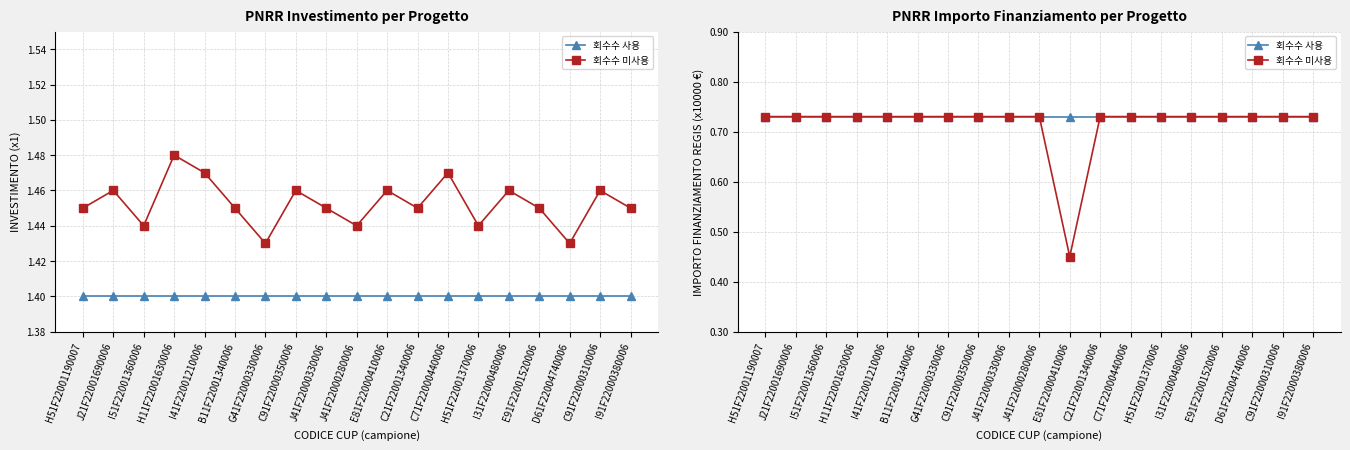

What is the lowest value of the 회수수 미사용 series?

0.5